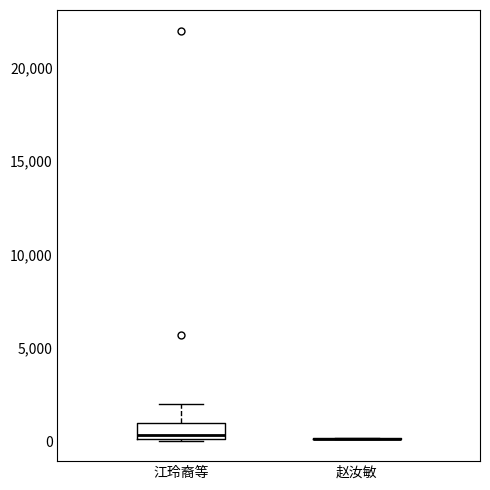

Reading left to right, transcribe this box plot: for each box, give where its median line is, the range the box spans, and where its two whiskers end, as read against the y-axis. The values are not printed on the chart, so give them approximately, as read against the axis.

江玲裔等: median 500, box 0 to 1000, whiskers 0 to 2000
赵汝敏: box collapsed to a line at 0, whiskers 0 to 0